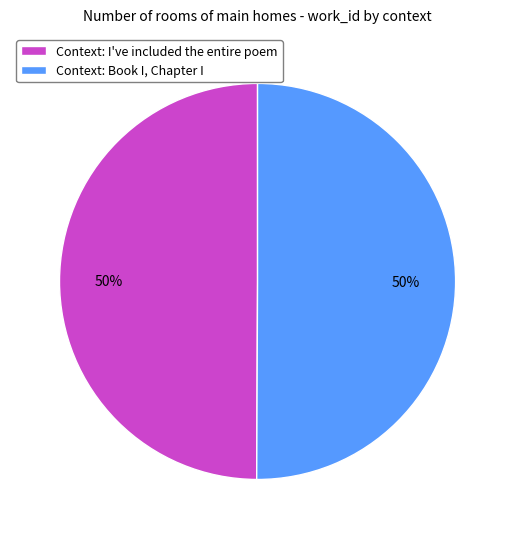

To the nearest percent, what is the average slice percentage?

50%